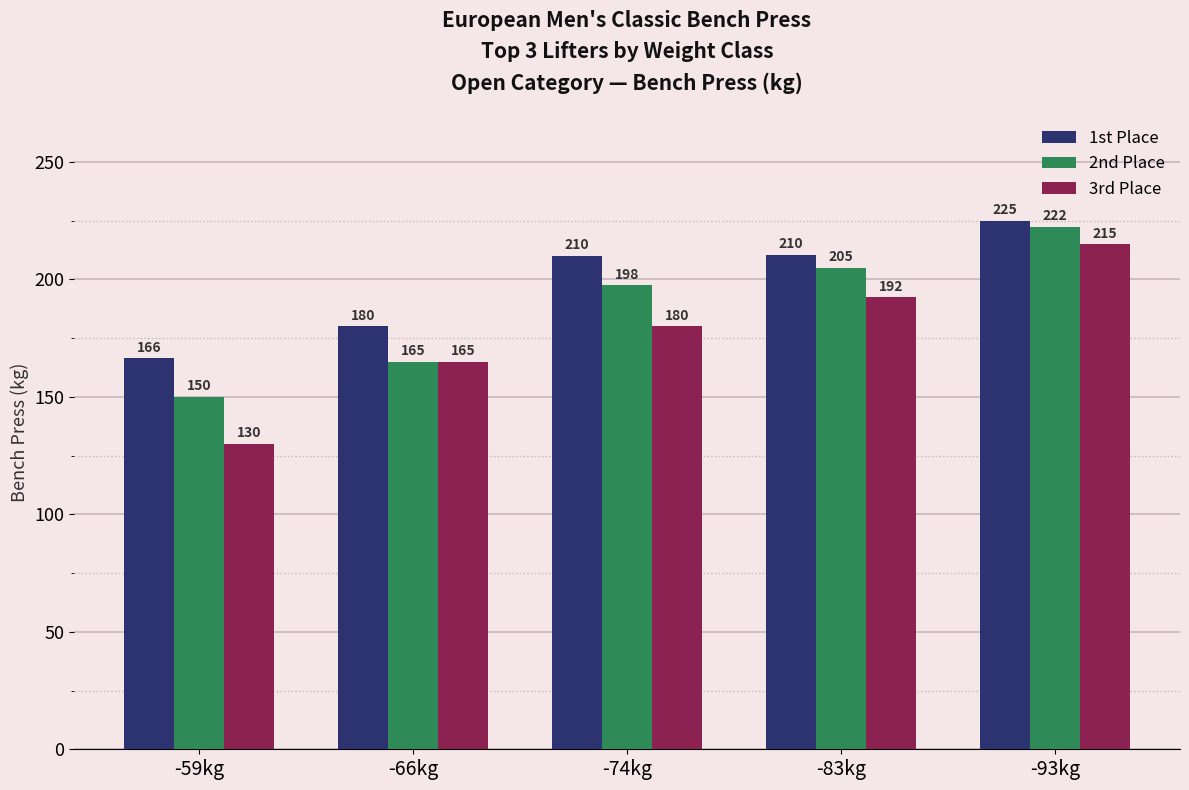

What is the approximate value of 3rd Place at -66kg?

165.0